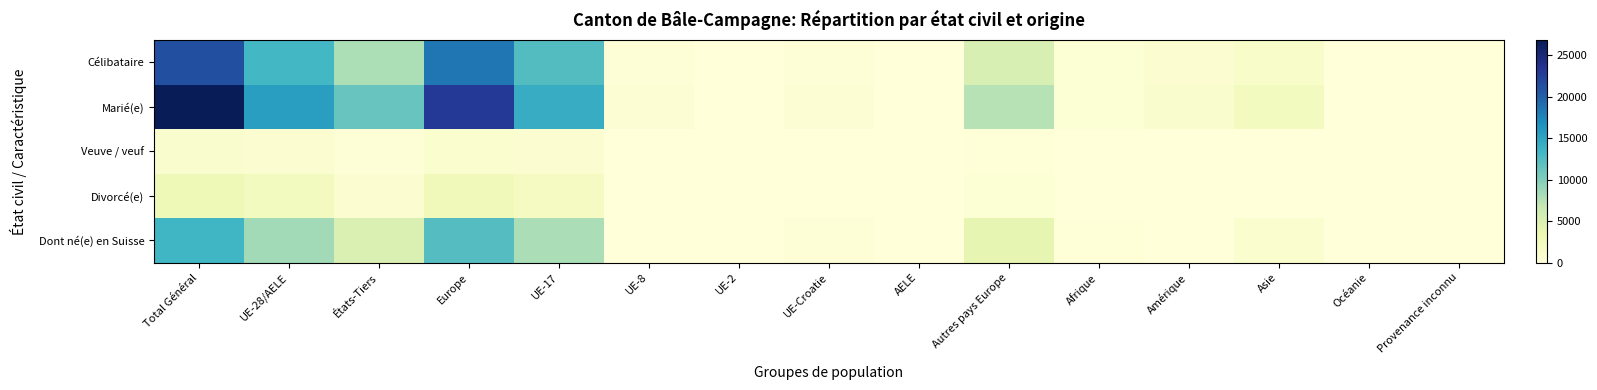

Reading right to left, extract all data points from this chart.

Célibataire: Provenance inconnu=8	Océanie=67	Asie=1422	Amérique=709	Afrique=425	Autres pays Europe=5302	AELE=34	UE-Croatie=356	UE-2=67	UE-8=403	UE-17=12380	Europe=18542	États-Tiers=7933	UE-28/AELE=13240	Total Général=21173
Marié(e): Provenance inconnu=7	Océanie=83	Asie=2099	Amérique=1114	Afrique=453	Autres pays Europe=7522	AELE=39	UE-Croatie=563	UE-2=101	UE-8=561	UE-17=14282	Europe=23068	États-Tiers=11278	UE-28/AELE=15546	Total Général=26824
Veuve / veuf: Provenance inconnu=0	Océanie=0	Asie=36	Amérique=18	Afrique=9	Autres pays Europe=172	AELE=2	UE-Croatie=11	UE-2=1	UE-8=13	UE-17=695	Europe=894	États-Tiers=235	UE-28/AELE=722	Total Général=957
Divorcé(e): Provenance inconnu=0	Océanie=6	Asie=90	Amérique=100	Afrique=53	Autres pays Europe=518	AELE=4	UE-Croatie=53	UE-2=11	UE-8=91	UE-17=1995	Europe=2672	États-Tiers=767	UE-28/AELE=2154	Total Général=2921
Dont né(e) en Suisse: Provenance inconnu=5	Océanie=18	Asie=900	Amérique=78	Afrique=110	Autres pays Europe=3902	AELE=20	UE-Croatie=265	UE-2=14	UE-8=93	UE-17=8024	Europe=12318	États-Tiers=5013	UE-28/AELE=8416	Total Général=13429